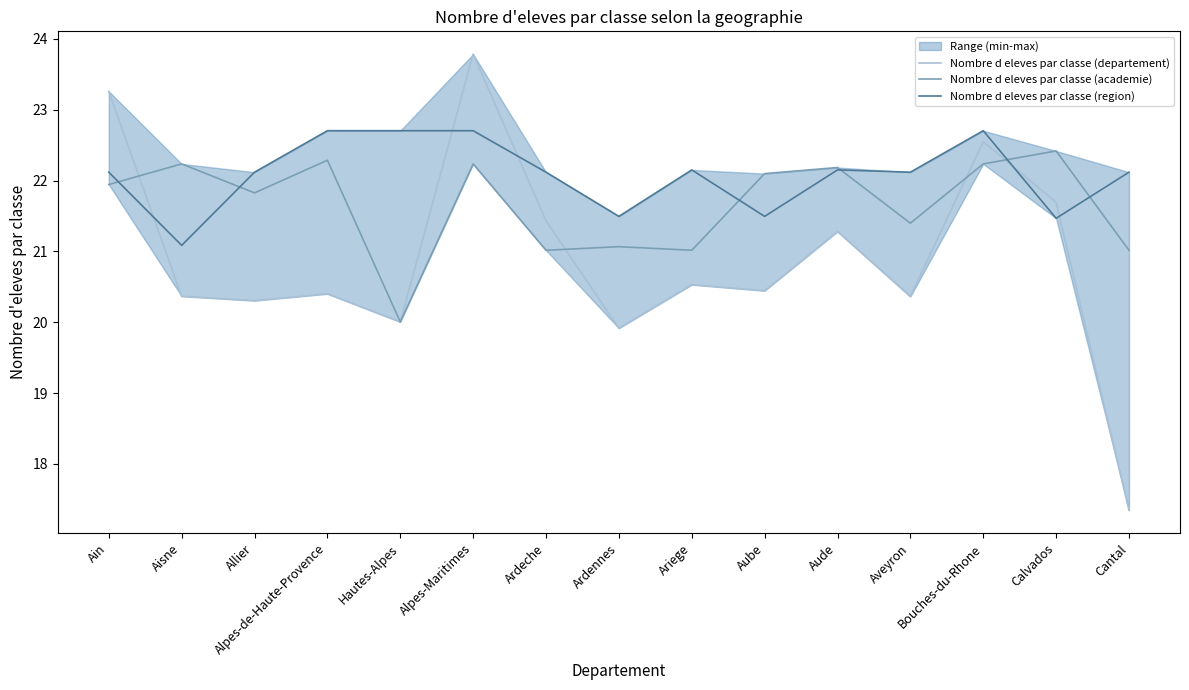

Reading left to right, transcribe all the data shown in this chart.

Nombre d eleves par classe (departement): 23.3	20.4	20.3	20.4	20.0	23.8	21.4	19.9	20.5	20.4	21.3	20.4	22.6	21.7	17.3
Nombre d eleves par classe (academie): 21.9	22.2	21.8	22.3	20.0	22.2	21.0	21.1	21.0	22.1	22.2	21.4	22.2	22.4	21.0
Nombre d eleves par classe (region): 22.1	21.1	22.1	22.7	22.7	22.7	22.1	21.5	22.2	21.5	22.2	22.1	22.7	21.5	22.1